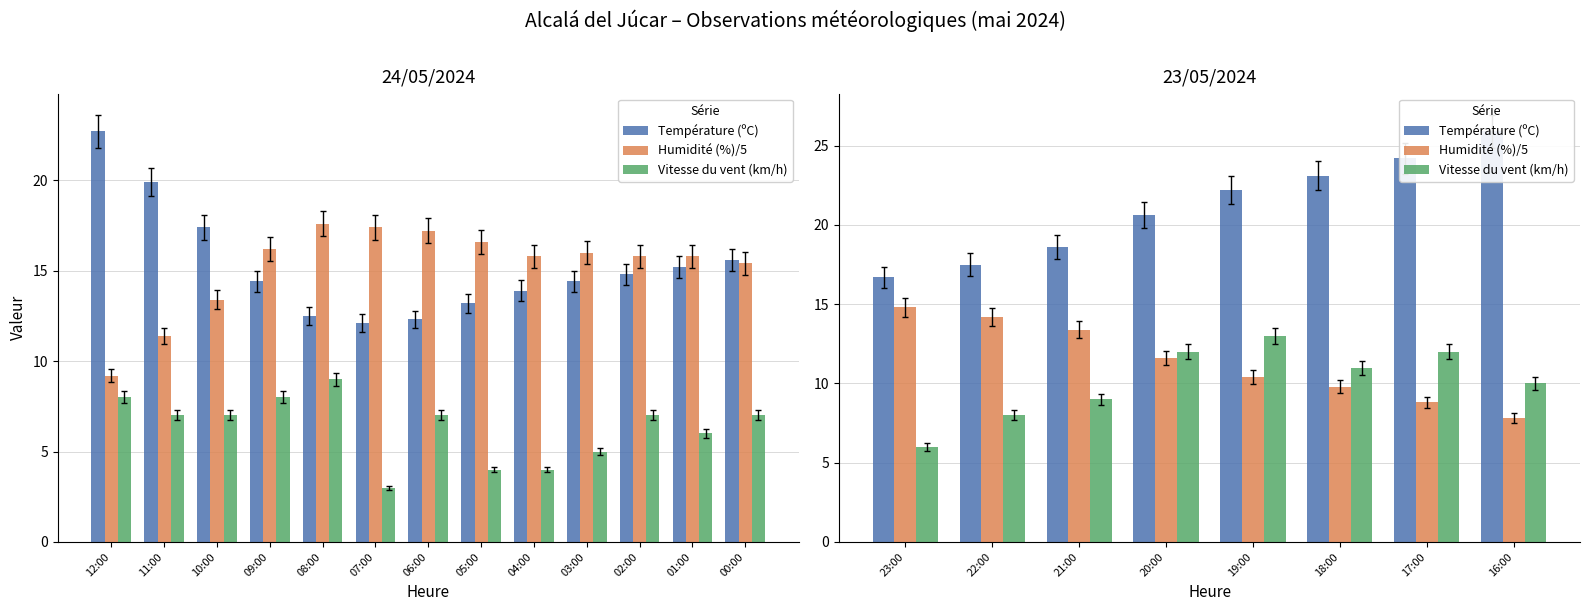

The Humidité (%)/5 series shows 17.1 at 19:00. True or false?

False